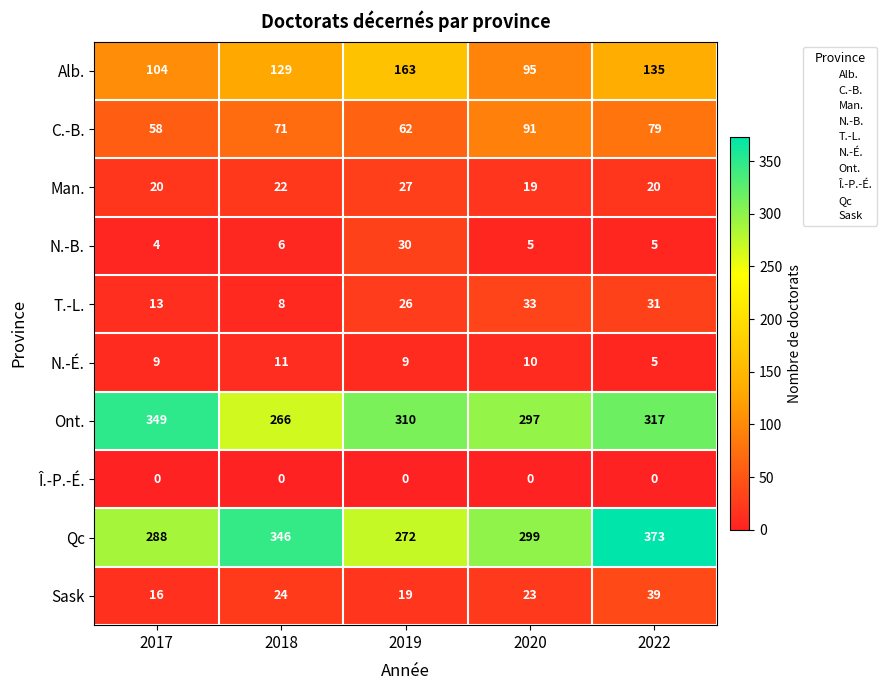

Which series changed the most between 2018 and 2020?

Qc